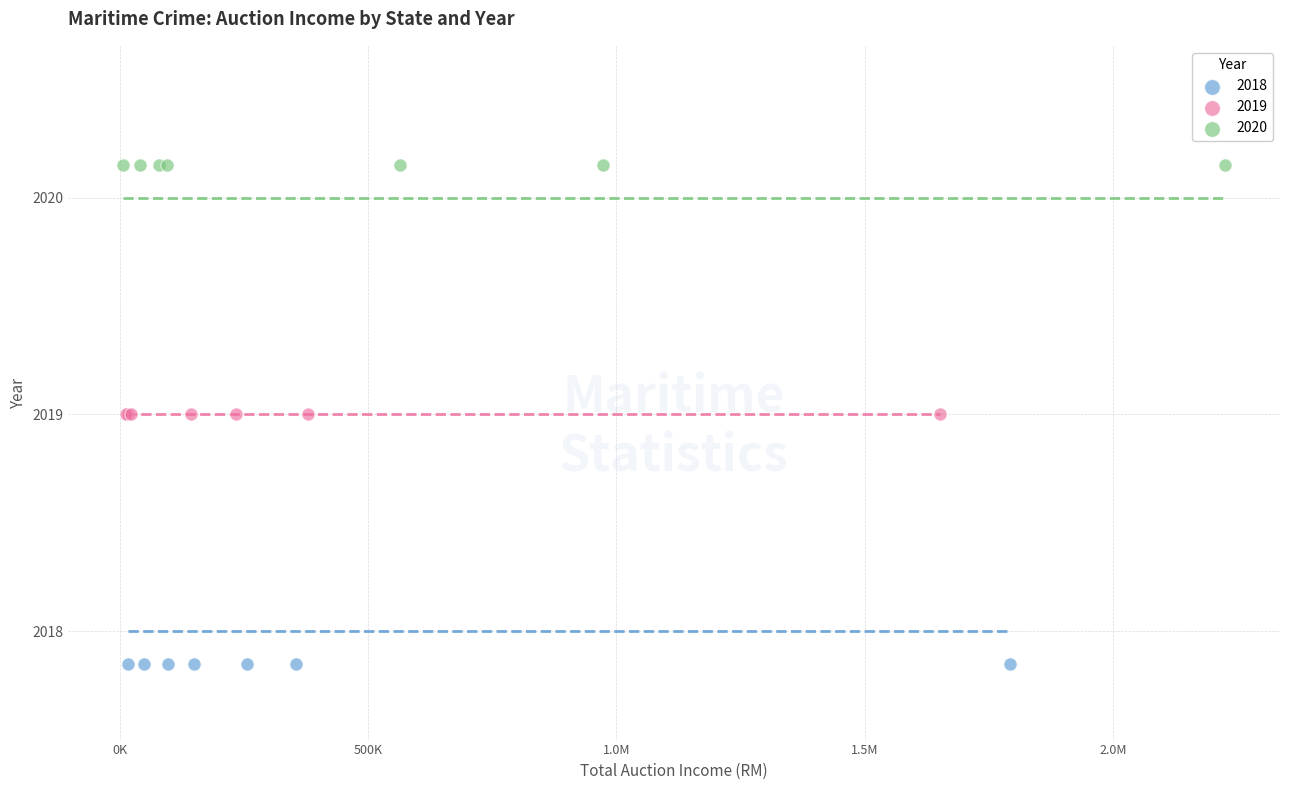

Which series contains the lowest Y value?

2018